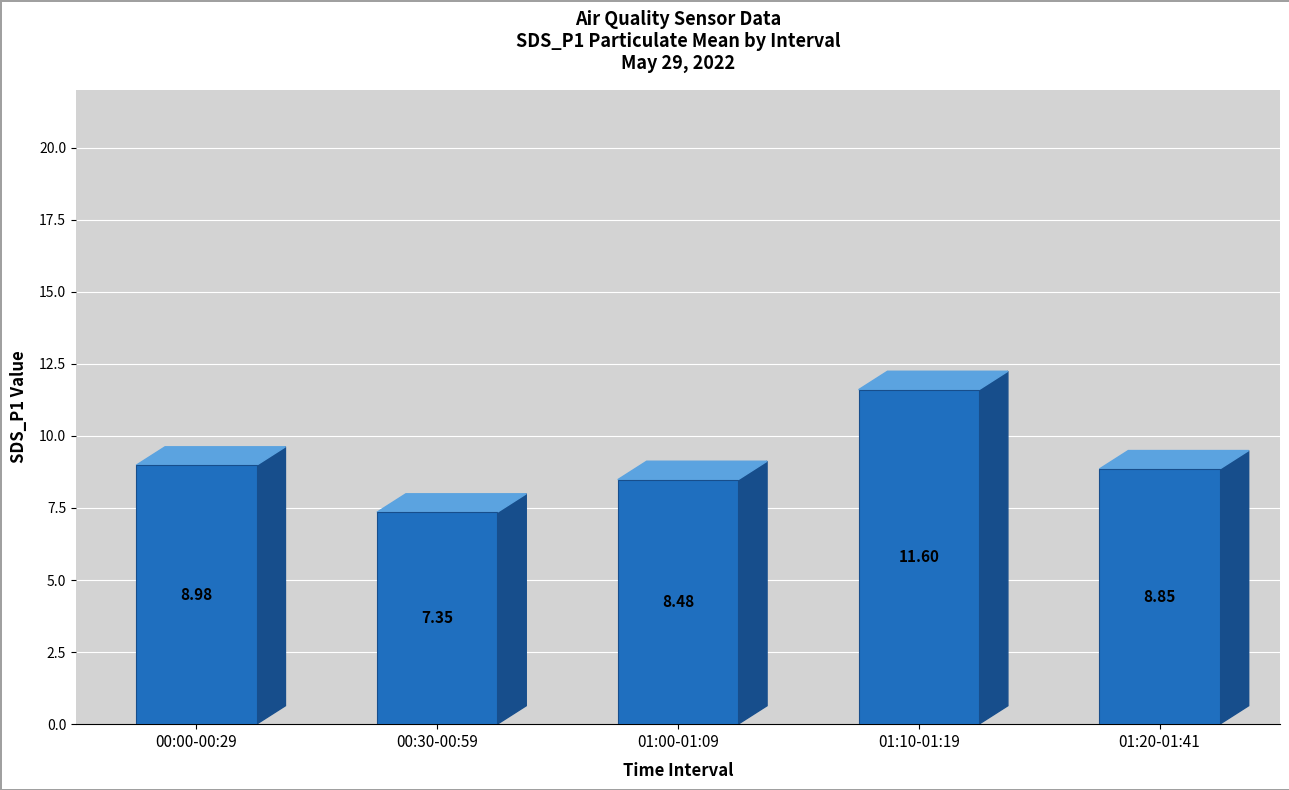

Approximately how many times larger is the value at 00:30-00:59 compared to 01:20-01:41?

0.8